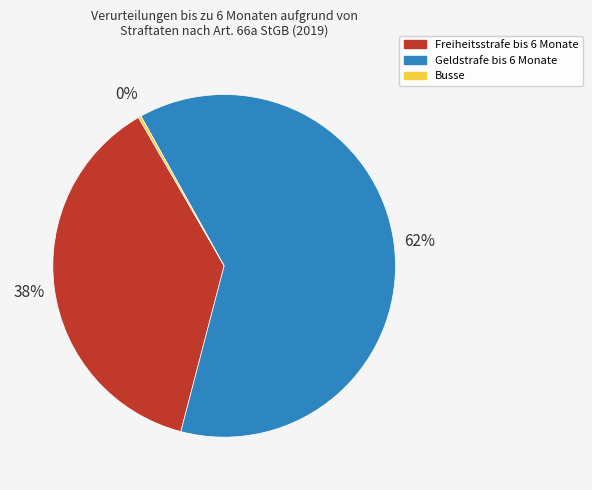

To the nearest percent, what percentage of the pie is Freiheitsstrafe bis 6 Monate?

38%